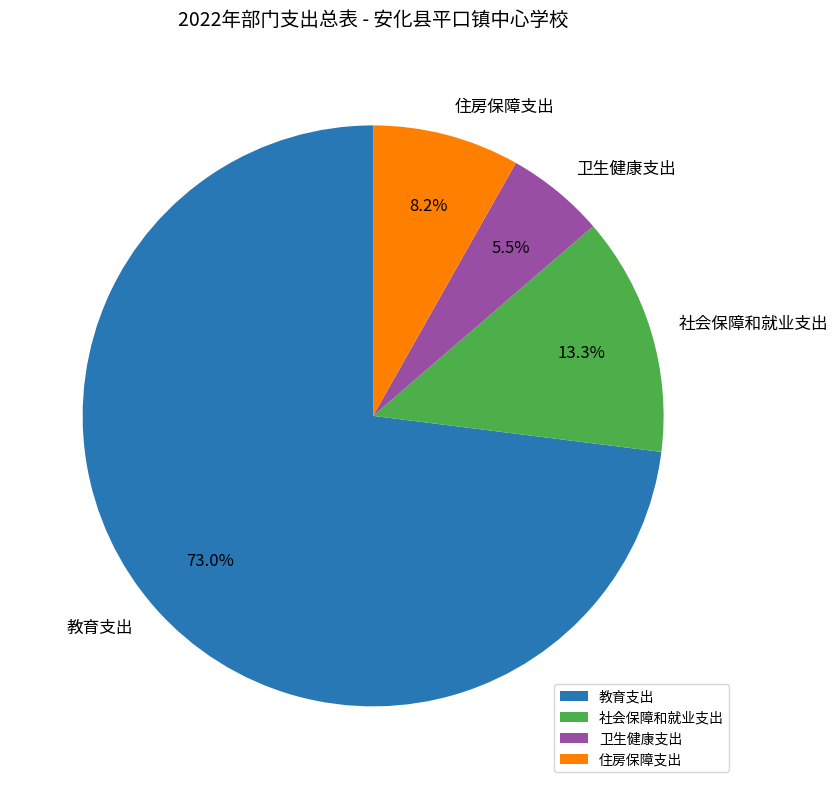

Is the sum of 社会保障和就业支出 and 教育支出 greater than half?

Yes